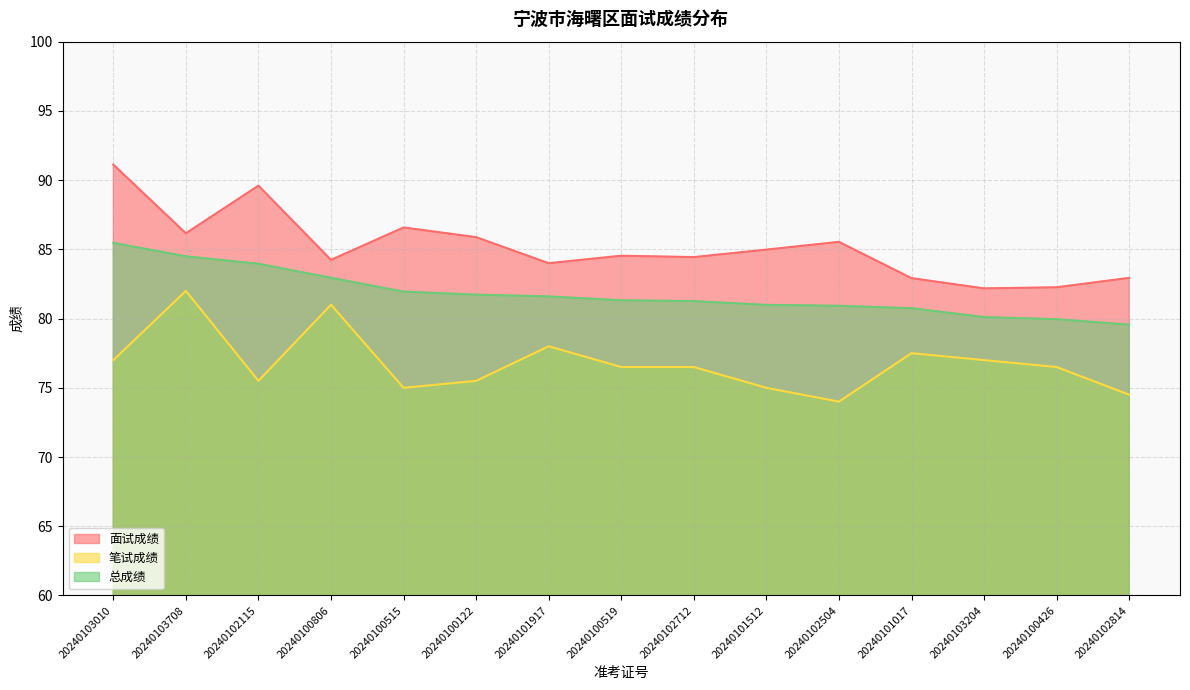

What is the sum of all 总成绩 values?

1227.0